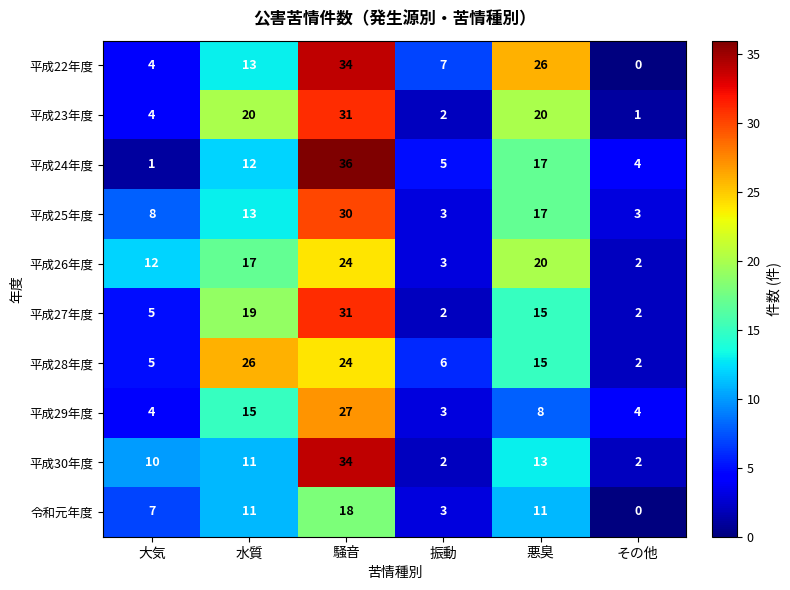

What is the sum of all 平成26年度 values?

78